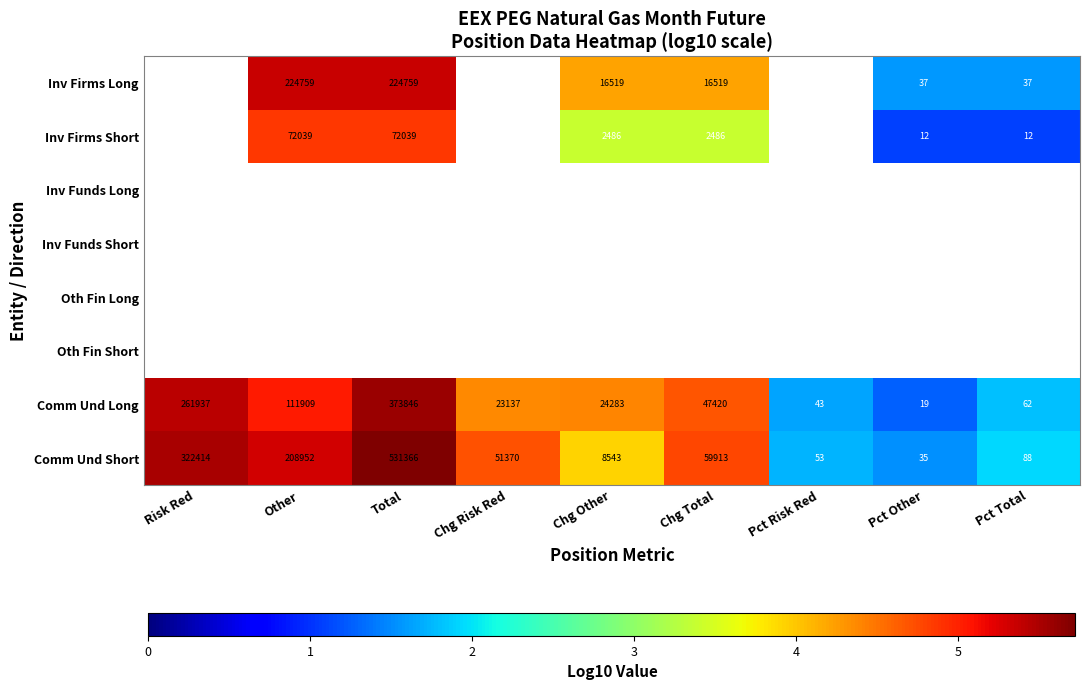

Rank the categories by Comm Und Short value from highest to lowest.

Total, Risk Red, Other, Chg Total, Chg Risk Red, Chg Other, Pct Total, Pct Risk Red, Pct Other